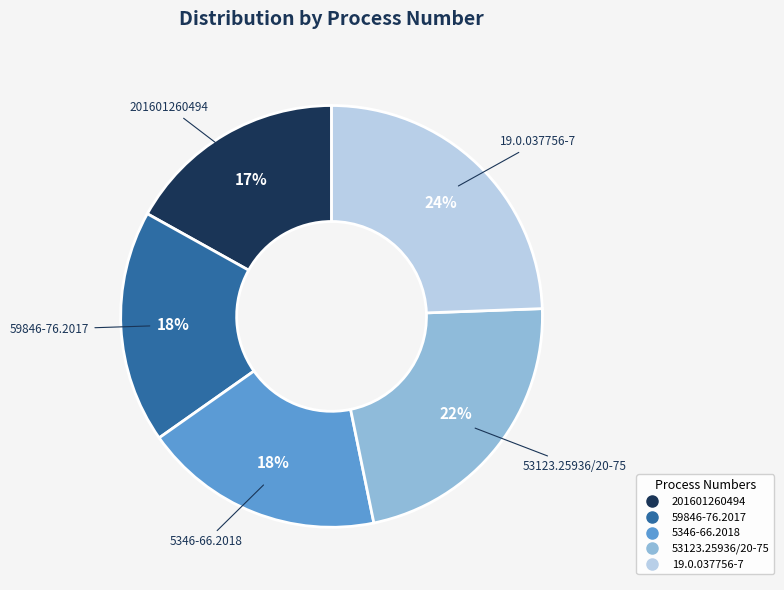

To the nearest percent, what is the average slice percentage?

20%